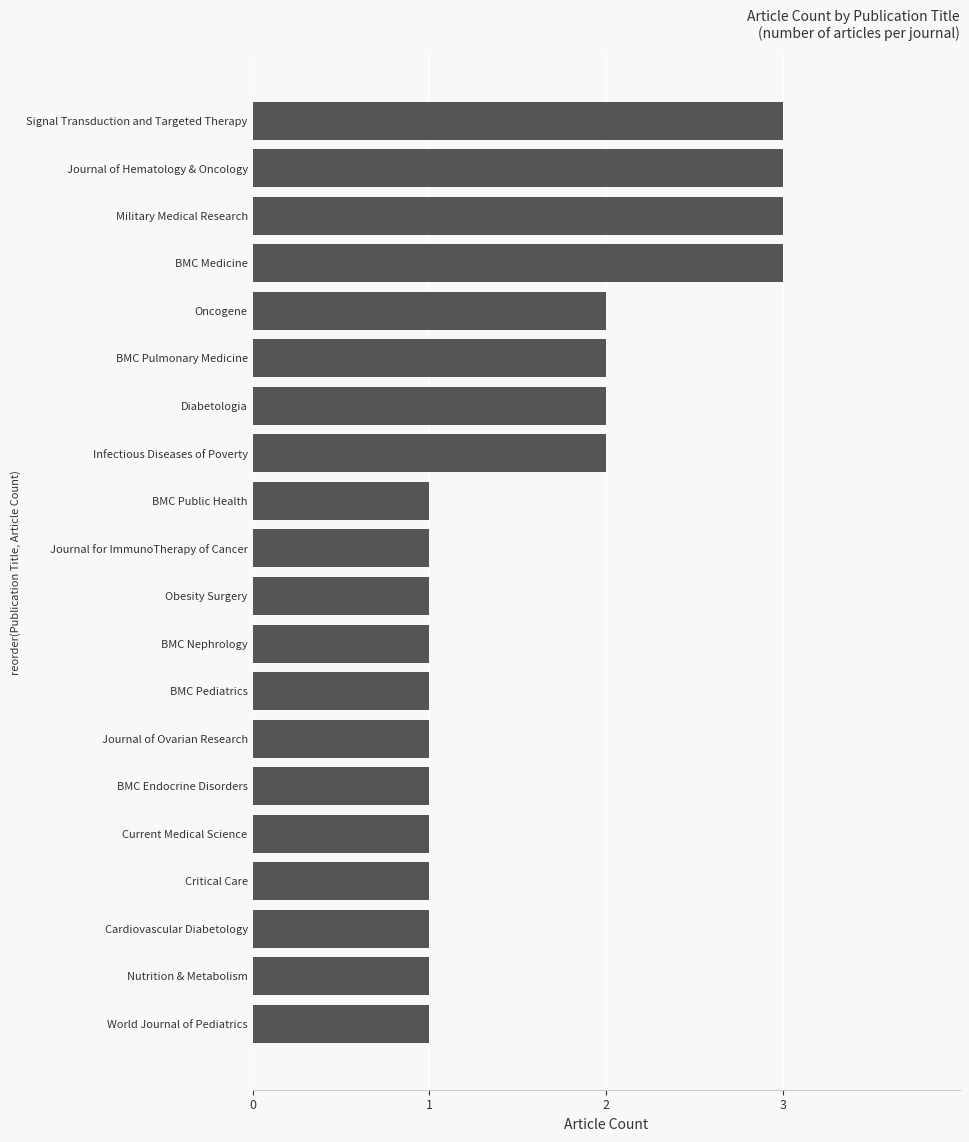

The value at Obesity Surgery is 2. True or false?

False